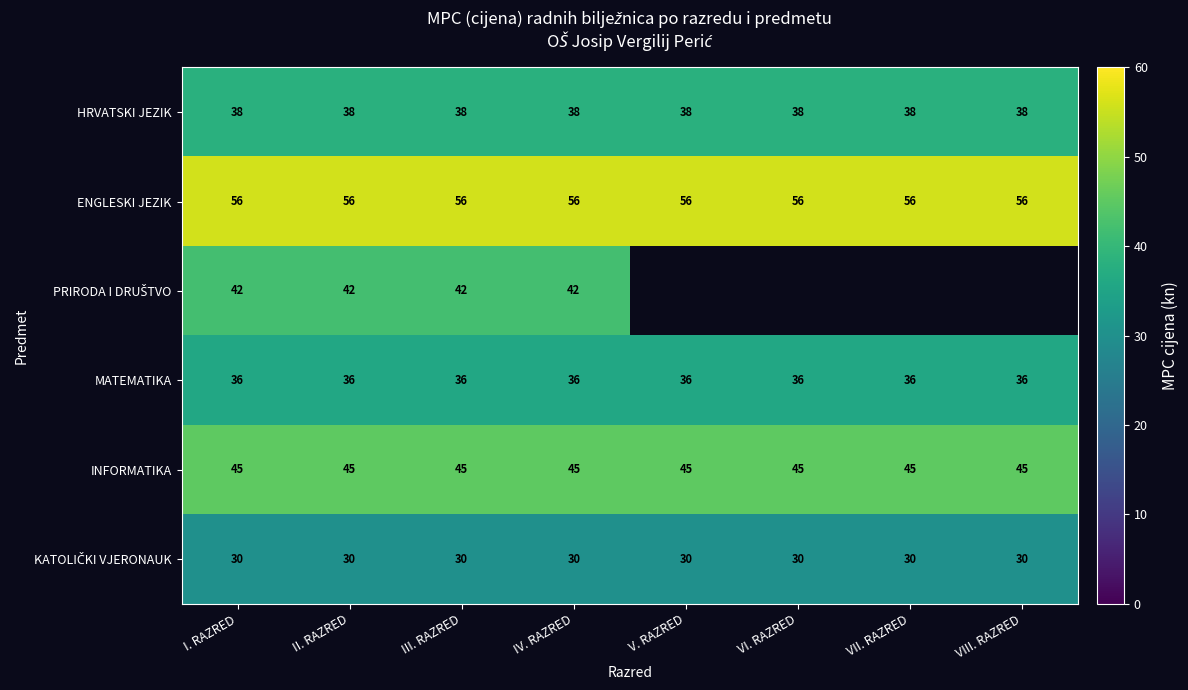

At which category is the sum across all series the highest?

I. RAZRED